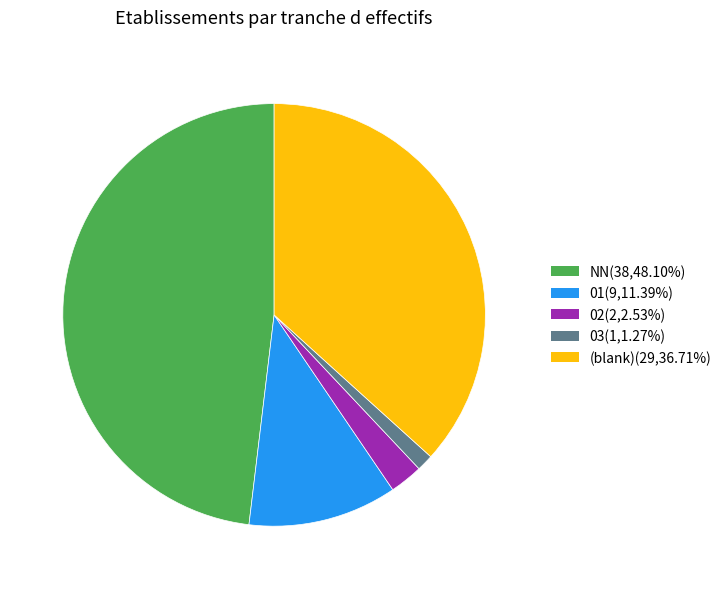

Is there any slice that represents more than half of the pie?

No